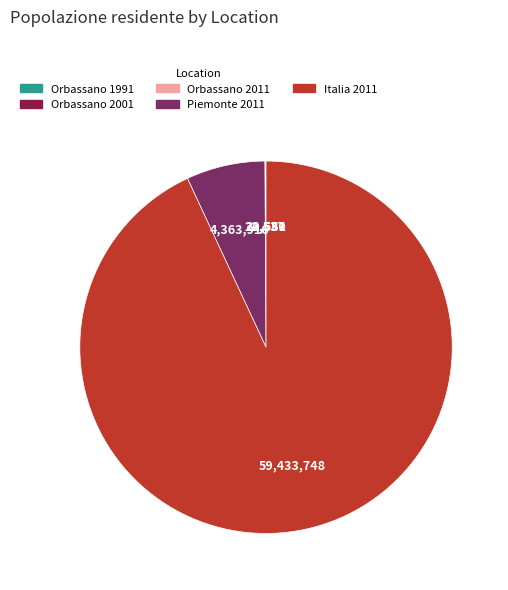

Combined, do Orbassano 1991 and Italia 2011 account for over 50%?

Yes